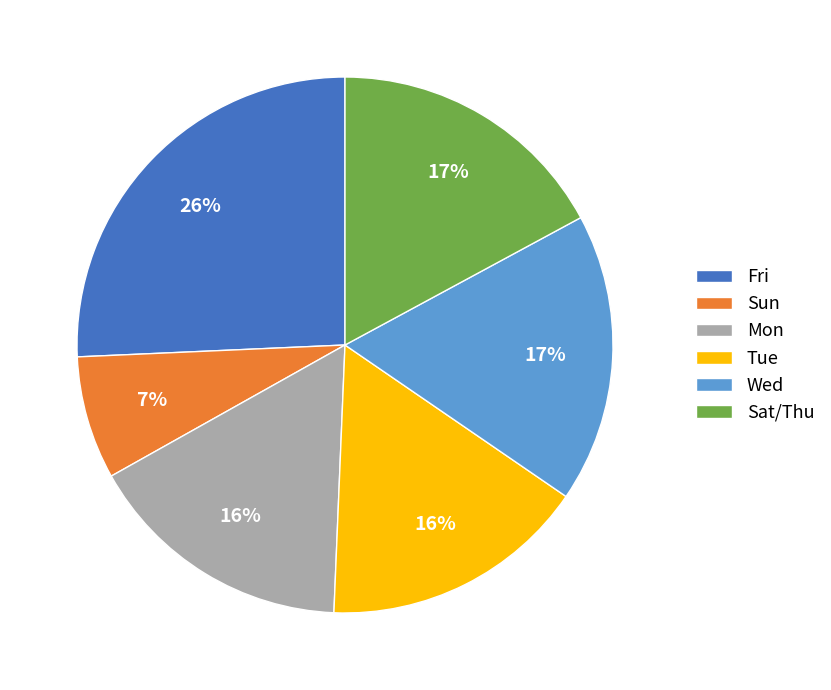

How many slices are in this pie chart?

6